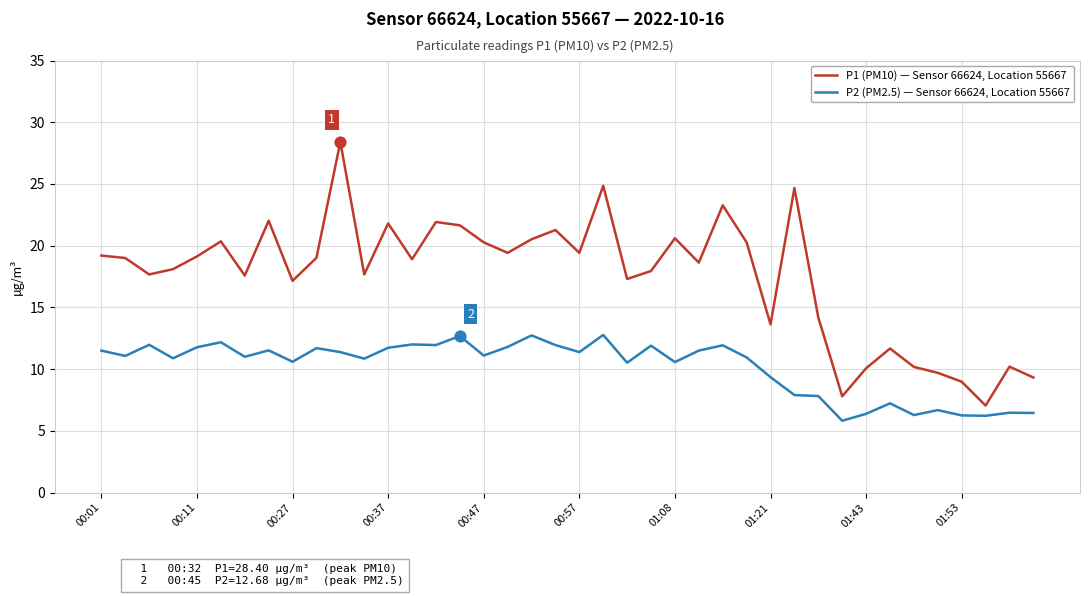

True or false: P1 (PM10) — Sensor 66624, Location 55667 and P2 (PM2.5) — Sensor 66624, Location 55667 intersect in this chart.

False